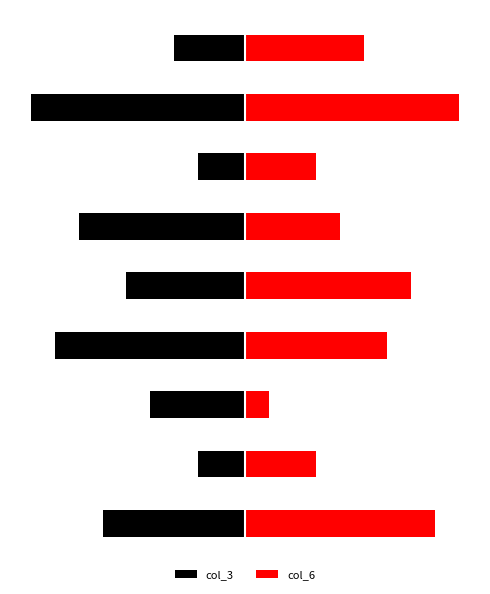

Count the col_6 values in the range 3 to 7.

6